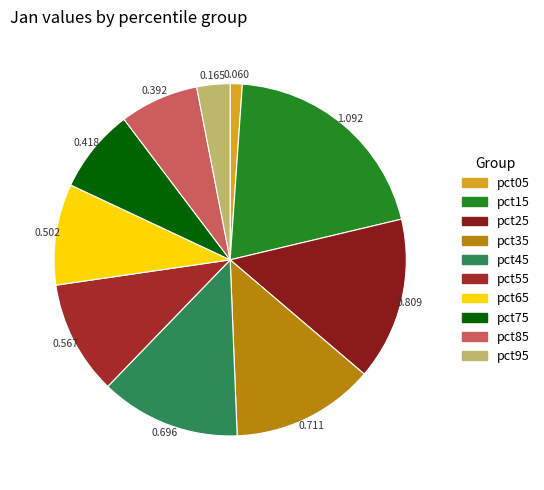

Is there any slice that represents more than half of the pie?

No